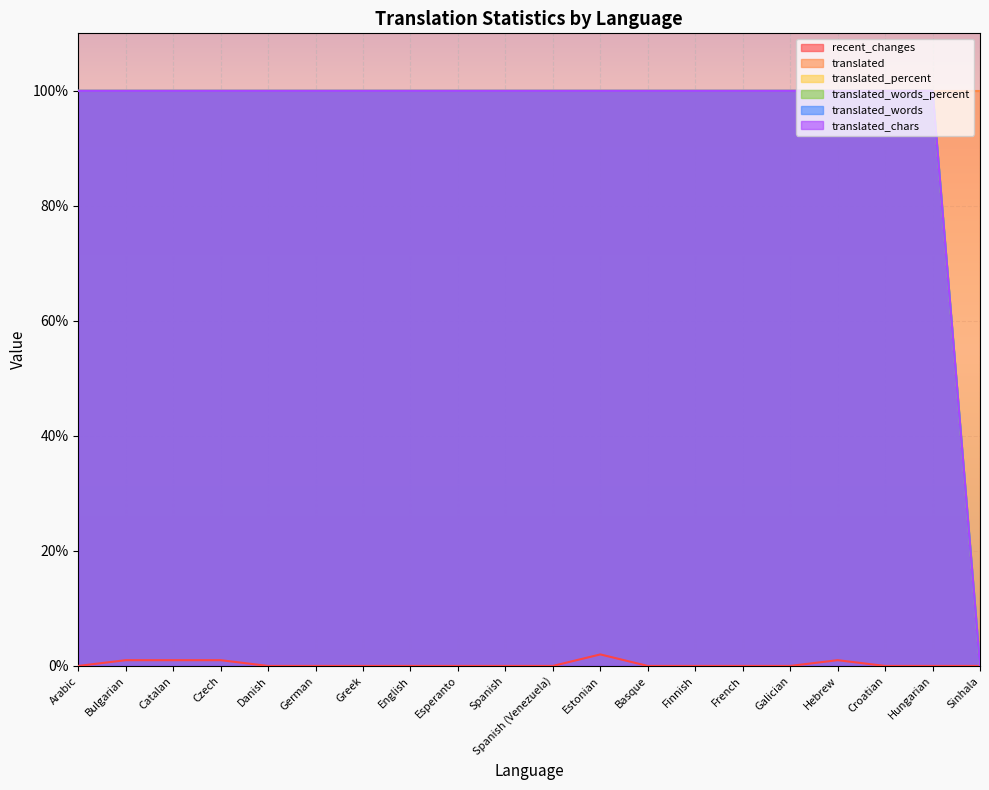

Rank the series at Greek from lowest to highest value.

recent_changes, translated_percent, translated_words_percent, translated_words, translated_chars